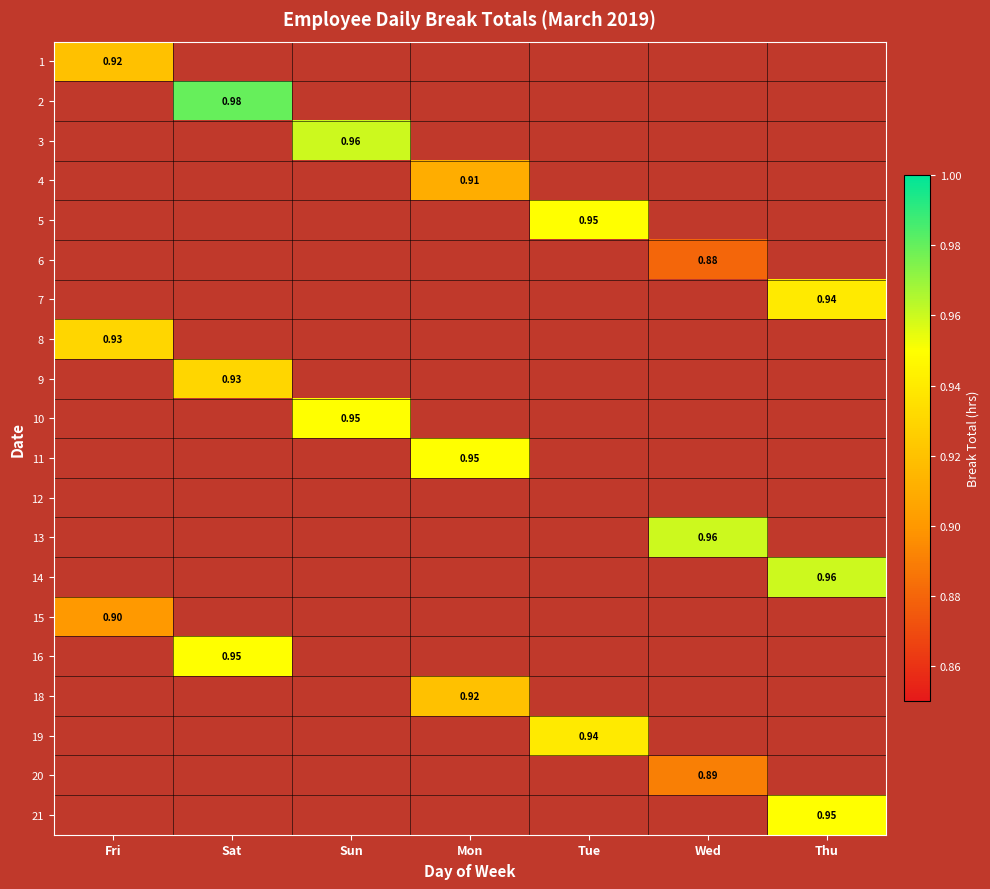

How many distinct data groups are displayed?

20